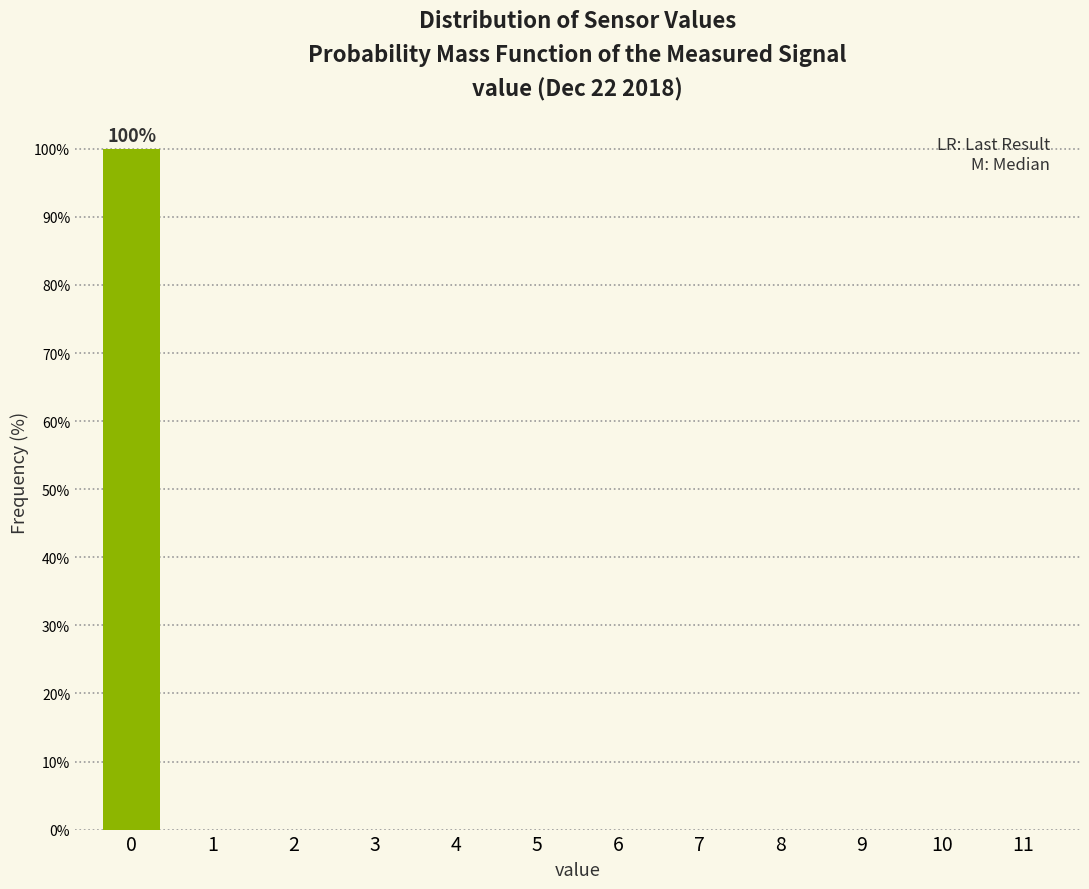

Which range on the x-axis has the tallest bar?

-0.5 to 0.5